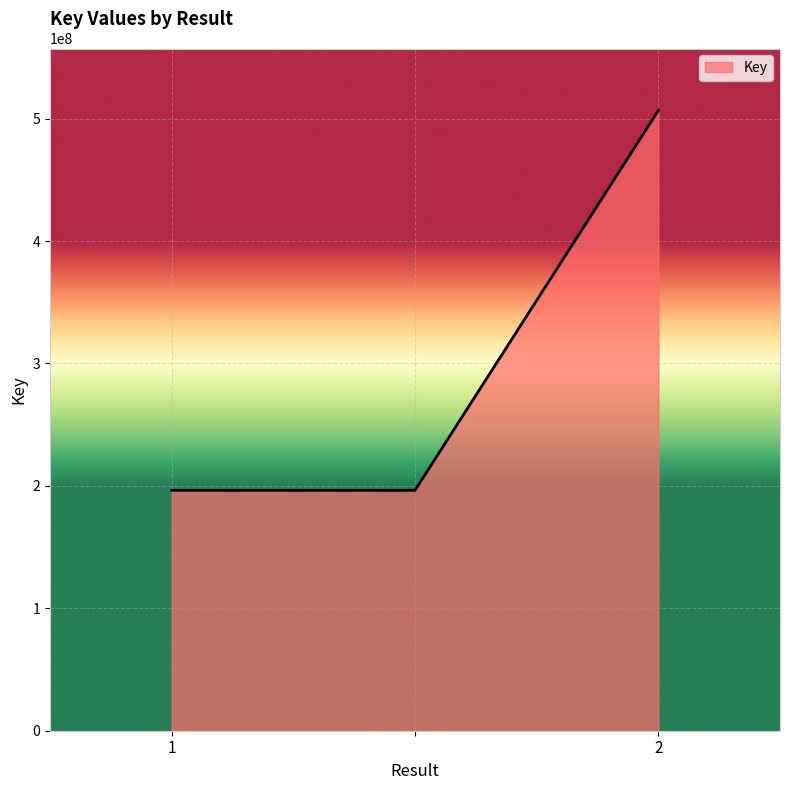

Reading left to right, transcribe all the data shown in this chart.

196363390	196363390	506584267